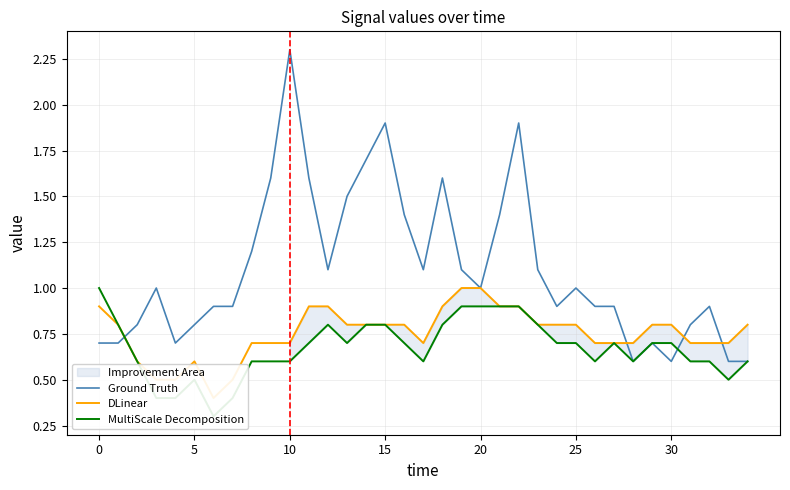

How many series are shown in this chart?

3